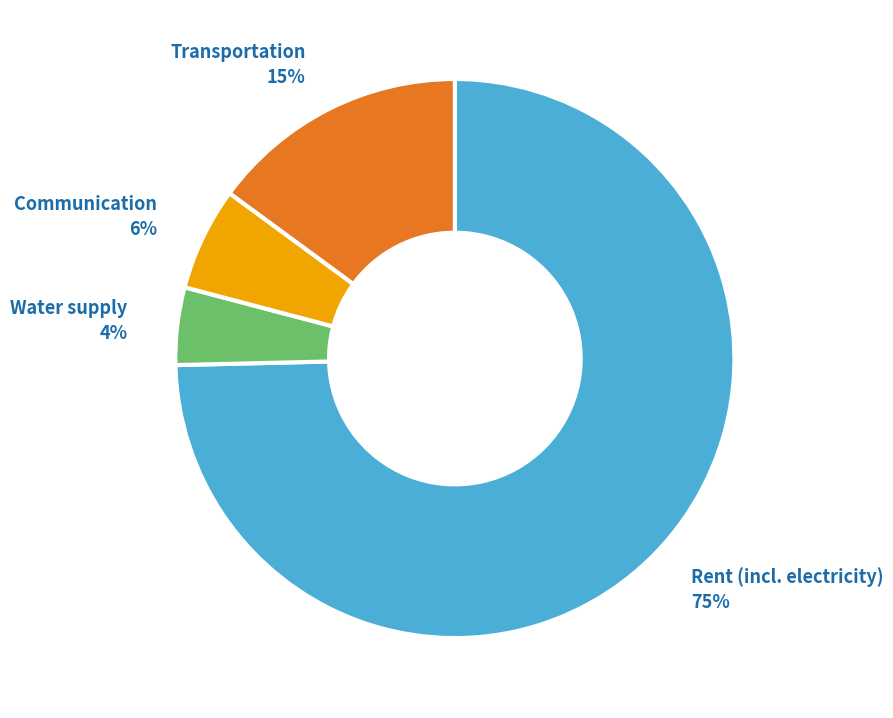

Do Rent (incl. electricity) and Water supply together represent more than half of the pie?

Yes